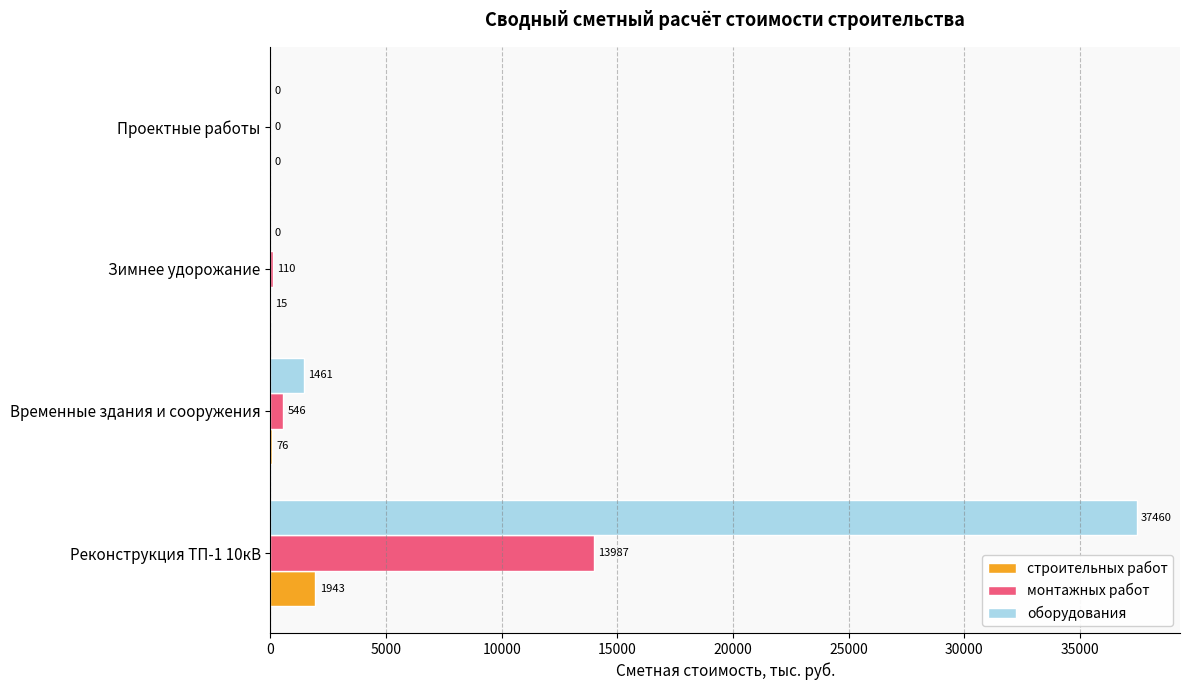

The value of оборудования at Проектные работы is -19740.6. True or false?

False